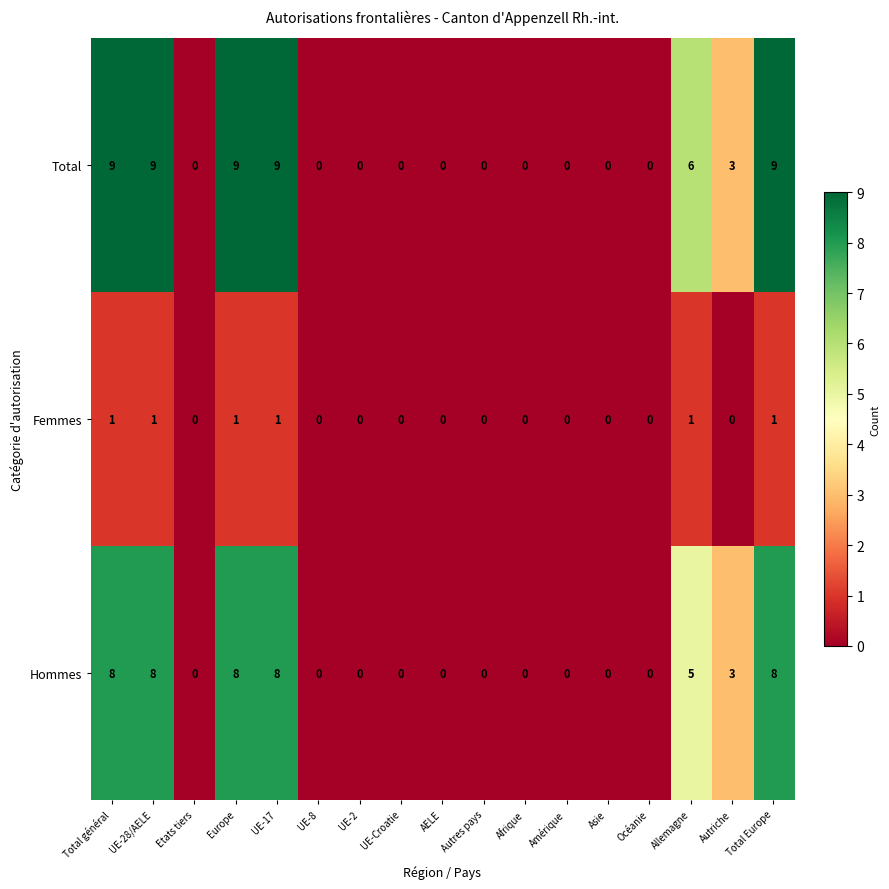

Rank the series by their maximum value, from lowest to highest.

Femmes, Hommes, Total